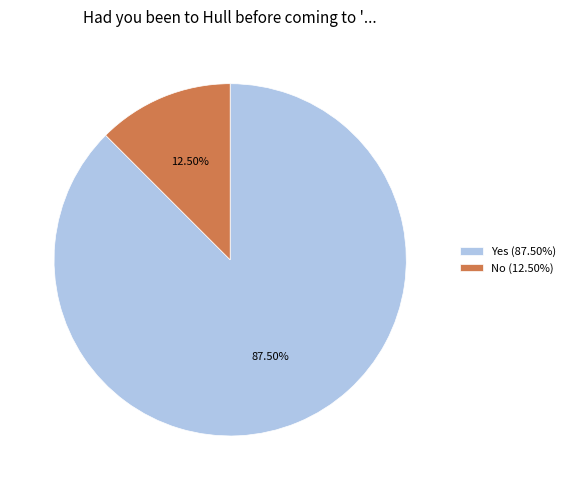

Which category has the smallest portion of the pie?

No